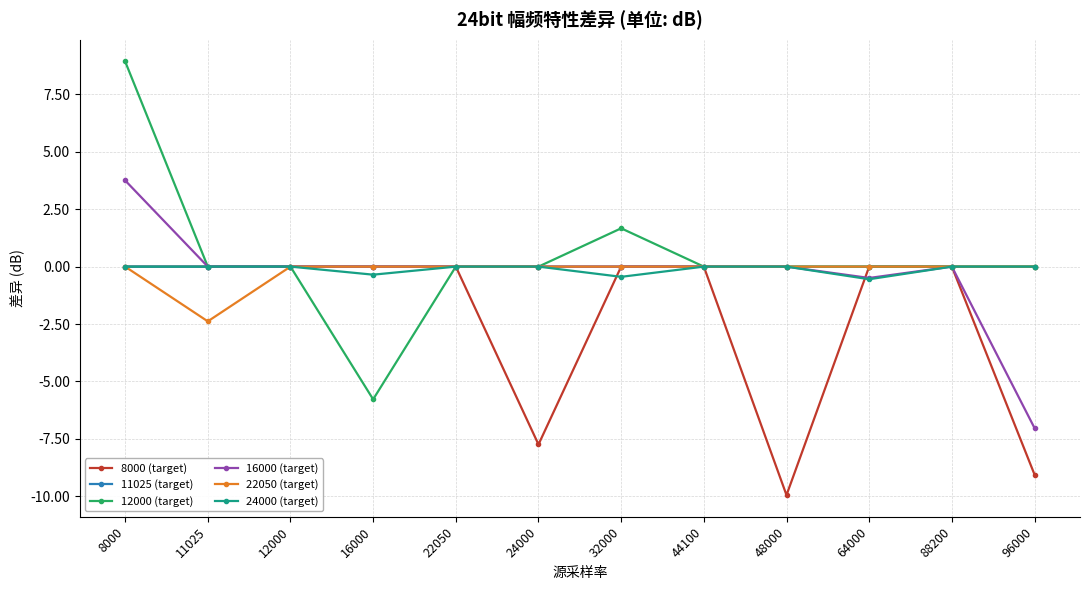

How many distinct data groups are displayed?

6